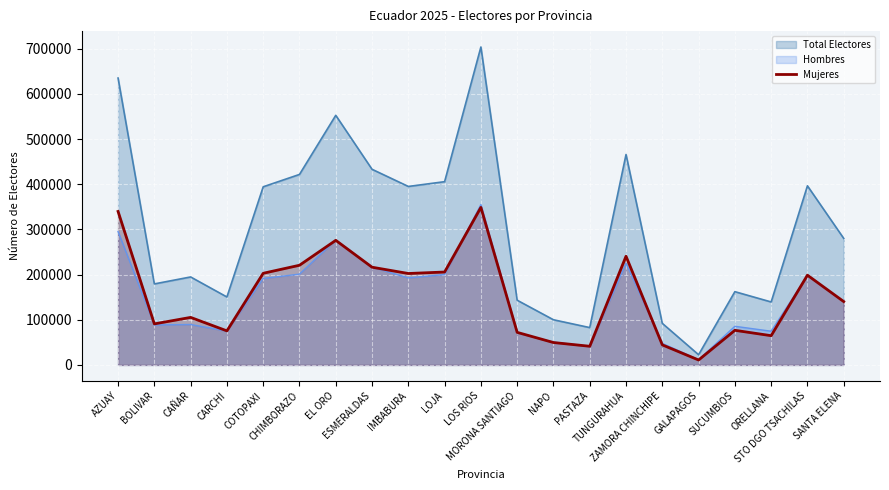

Which label corresponds to the largest value in the chart?

LOS RIOS